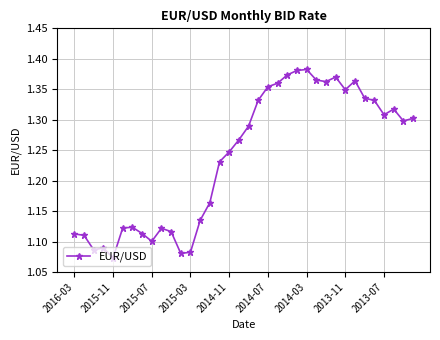

How many values are between 1 and 2?

36